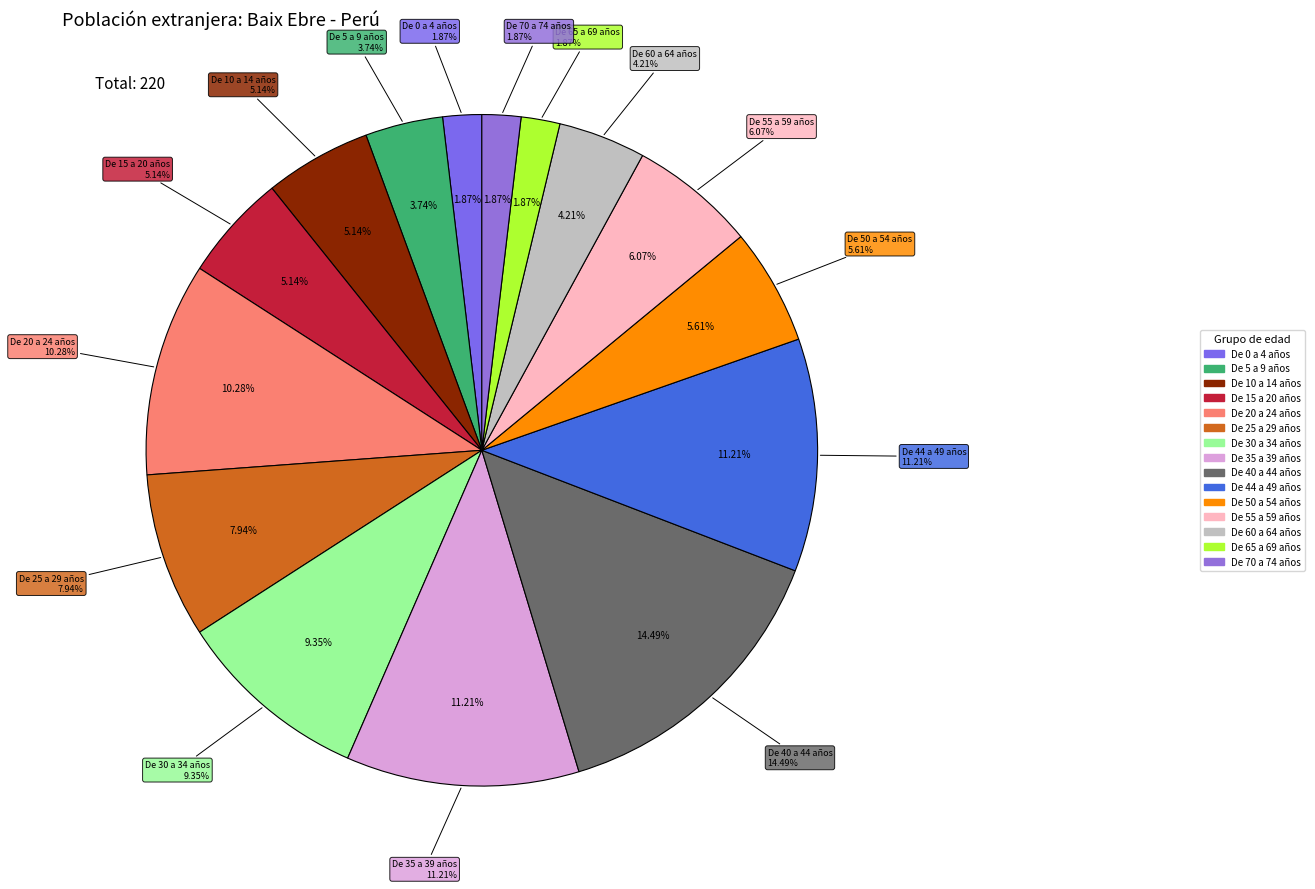

What percentage is the De 10 a 14 años slice, to the nearest percent?

5%